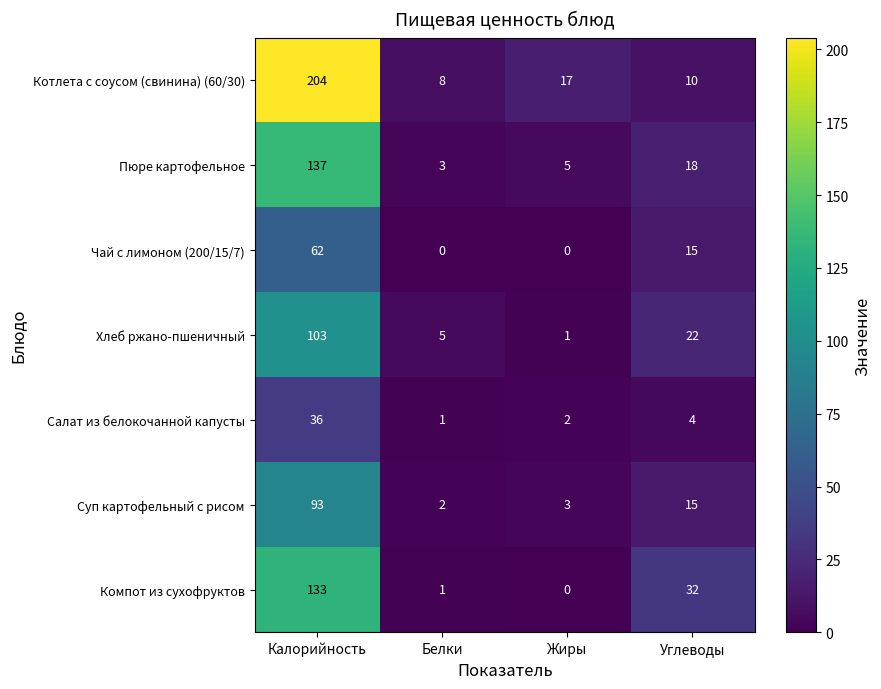

Is it true that Пюре картофельное equals 18 at Углеводы?

True